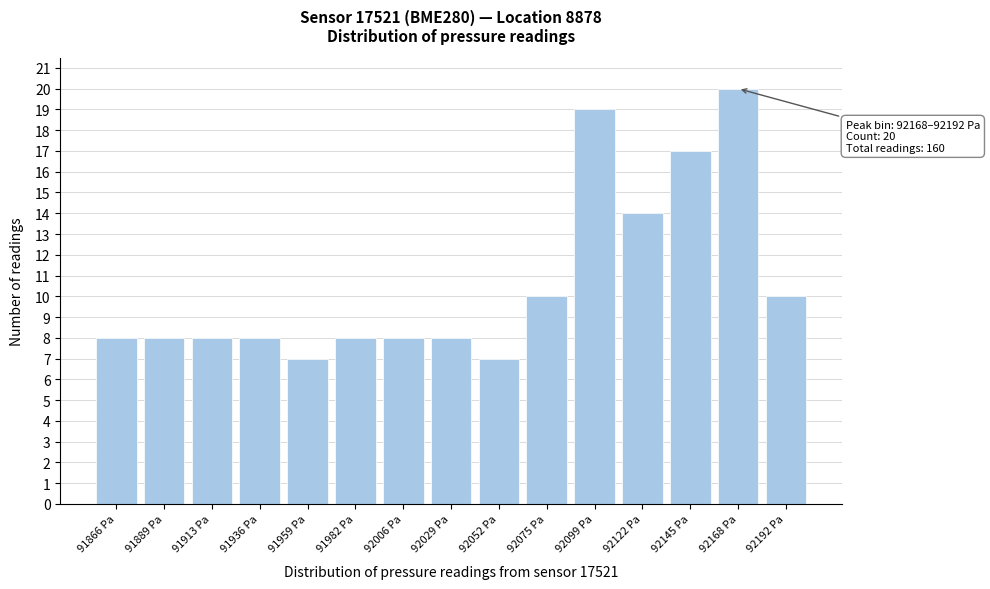

Reading left to right, list all the values displayed in this chart.

91866 Pa=8	91889 Pa=8	91913 Pa=8	91936 Pa=8	91959 Pa=7	91982 Pa=8	92006 Pa=8	92029 Pa=8	92052 Pa=7	92075 Pa=10	92099 Pa=19	92122 Pa=14	92145 Pa=17	92168 Pa=20	92192 Pa=10